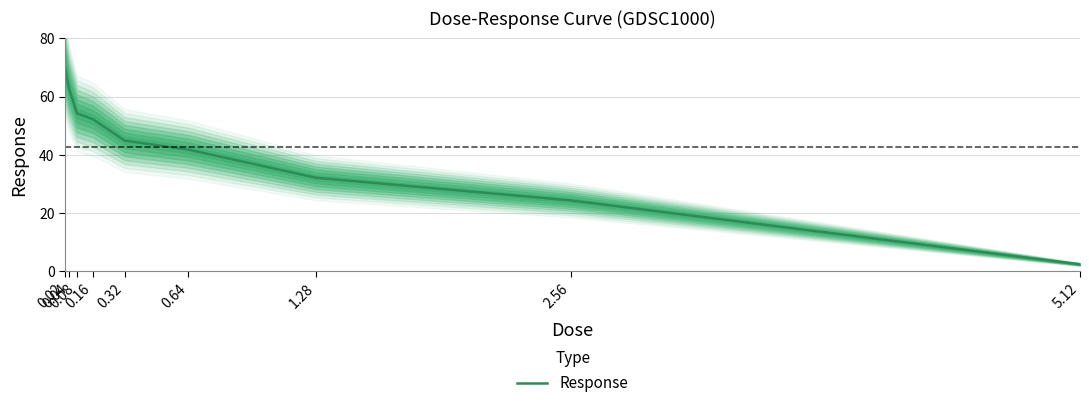

Reading right to left, transcribe all the data shown in this chart.

5.12=2.4	2.56=24.3	1.28=32.1	0.64=41.8	0.32=44.9	0.16=52.2	0.08=54.2	0.04=62.7	0.02=70.0